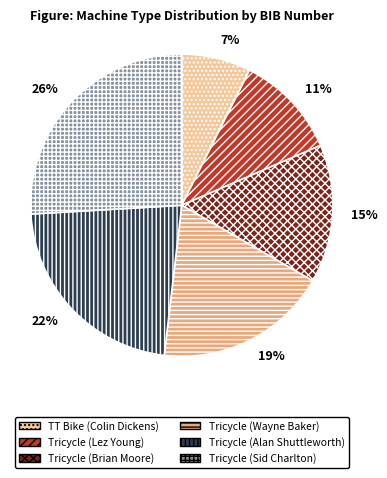

What is the ratio of the value at Tricycle (Brian Moore) to the value at Tricycle (Alan Shuttleworth)?

0.7